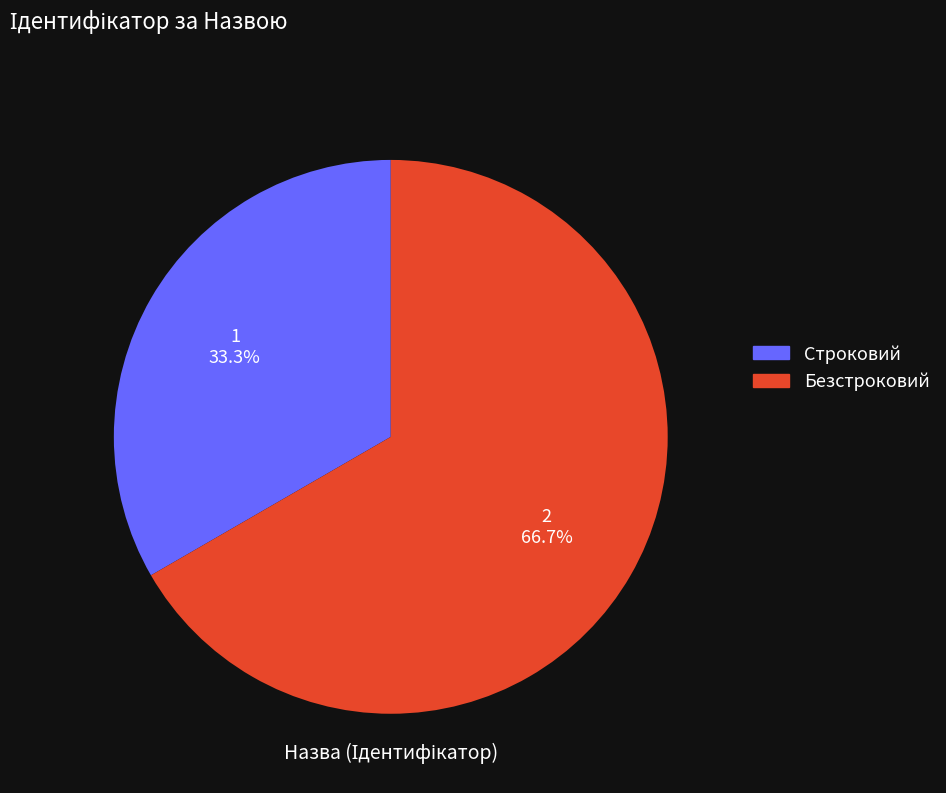

Between Безстроковий and Строковий, which is larger?

Безстроковий